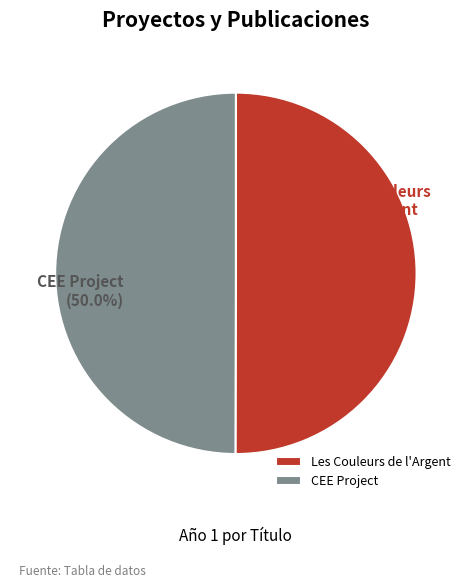

To the nearest percent, what percentage of the pie is Les Couleurs de l'Argent?

50%